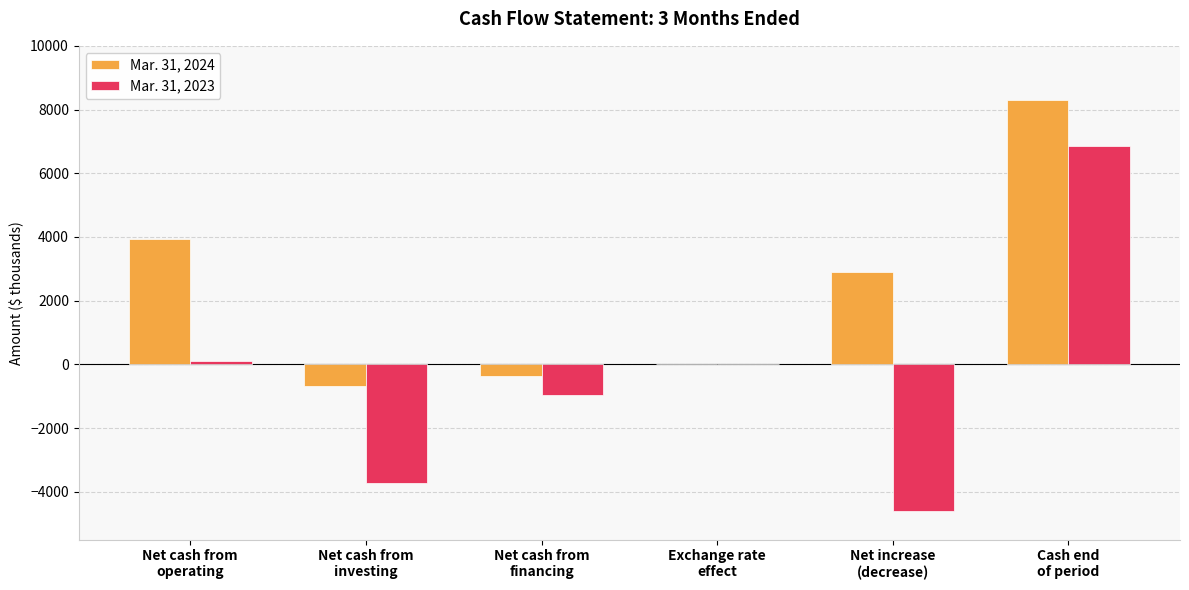

How many categories are shown in the chart?

6